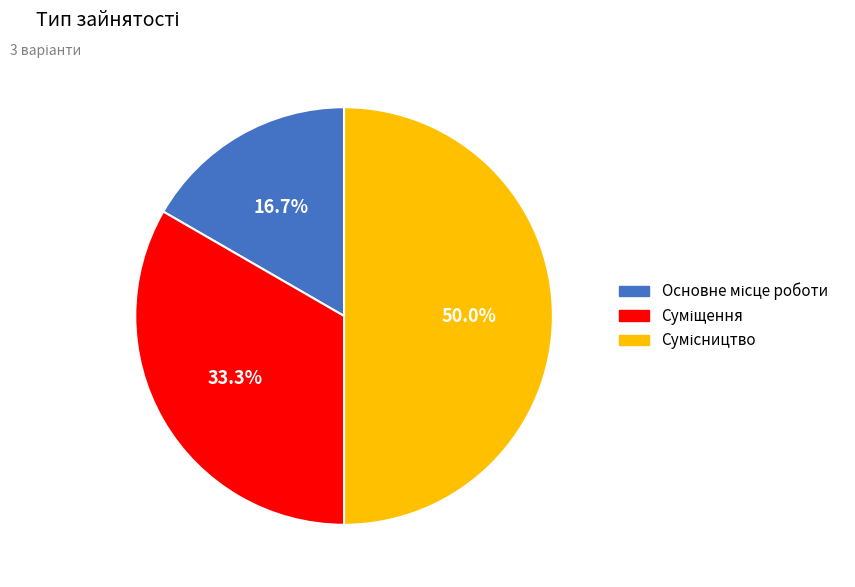

Which has a higher value, Суміщення or Сумісництво?

Сумісництво